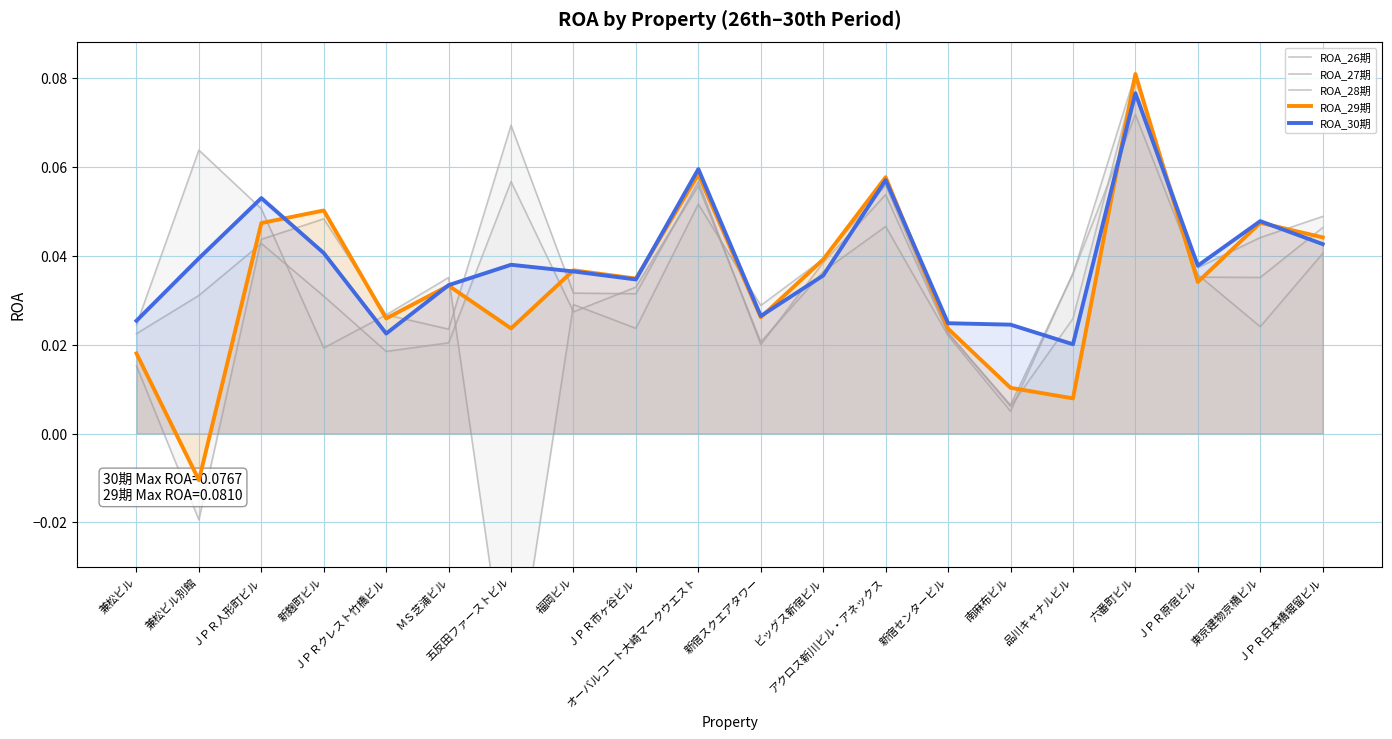

In ROA_28期, how many points are higher than both neighbors (excluding endpoints)?

6